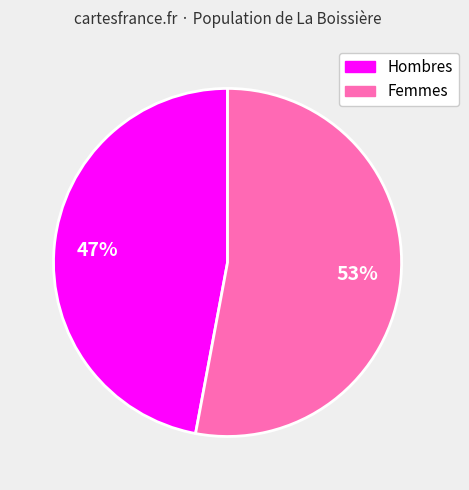

Is the sum of Hombres and Femmes greater than half?

Yes